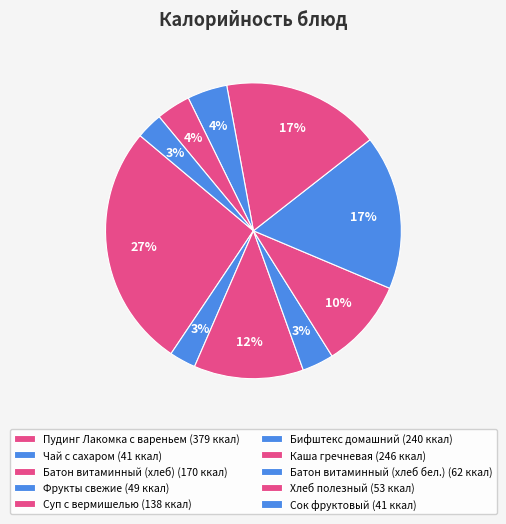

Is there a majority slice in this chart?

No